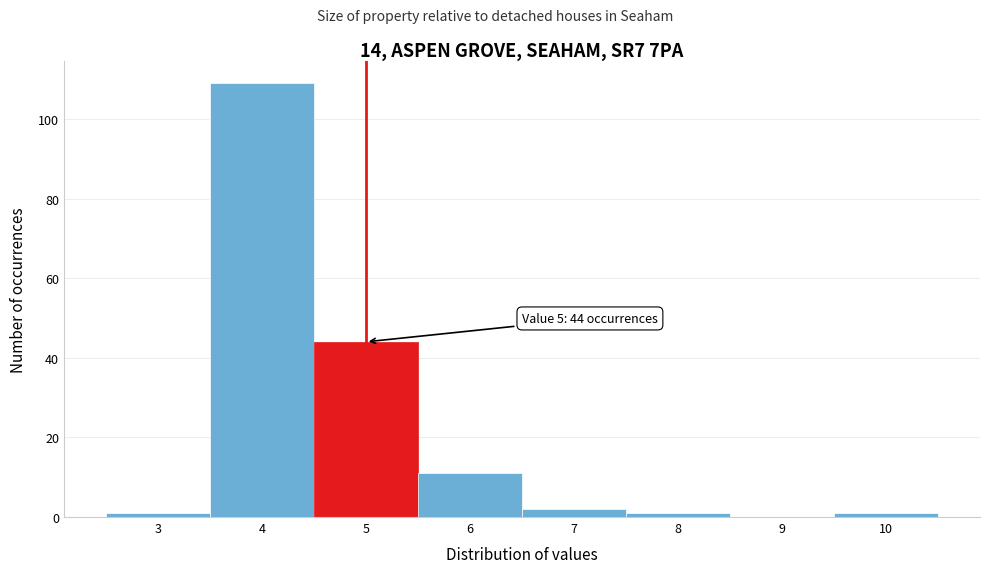

Which range on the x-axis has the tallest bar?

3.5 to 4.5